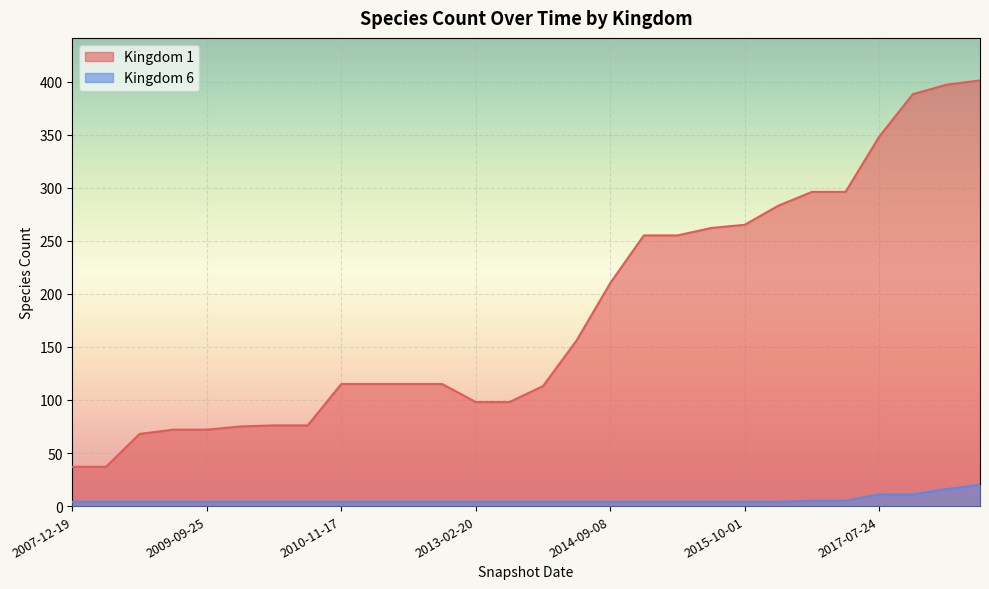

What position from the right is 13?

15